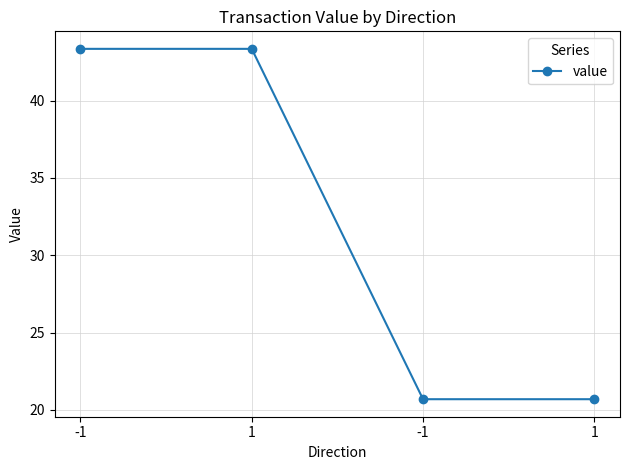

Between 1 and -1, which is larger?

-1